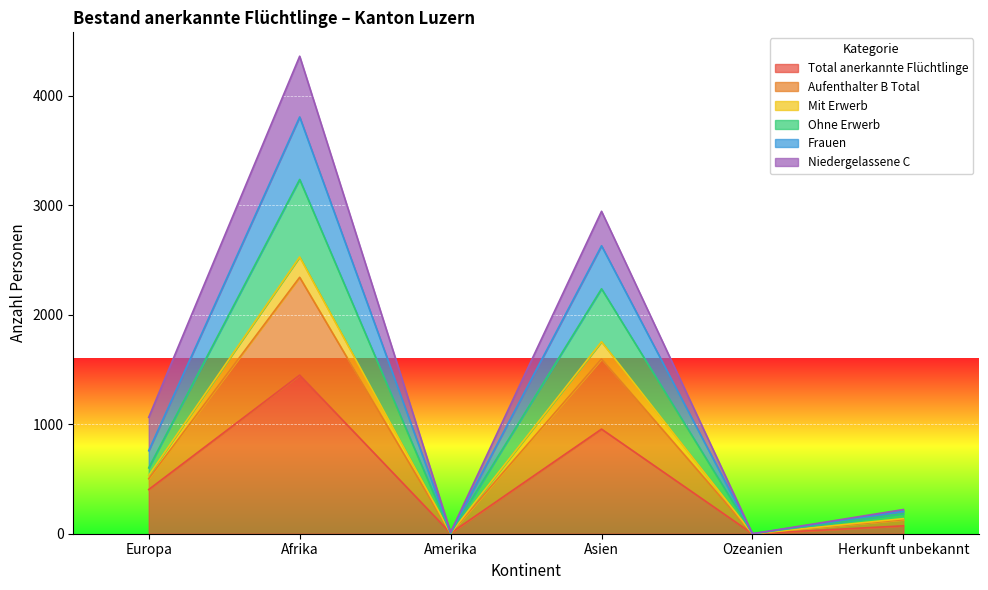

What is the approximate value of Mit Erwerb at Amerika?

9